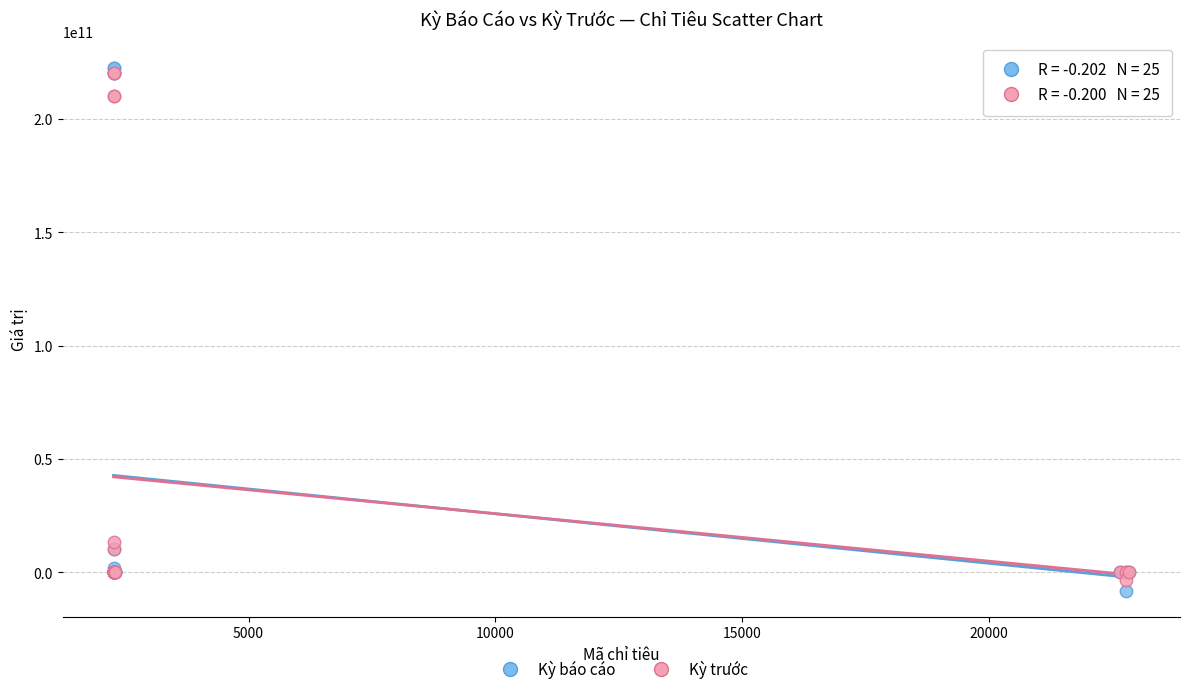

What are all the series names shown in the legend?

Kỳ báo cáo, Kỳ trước